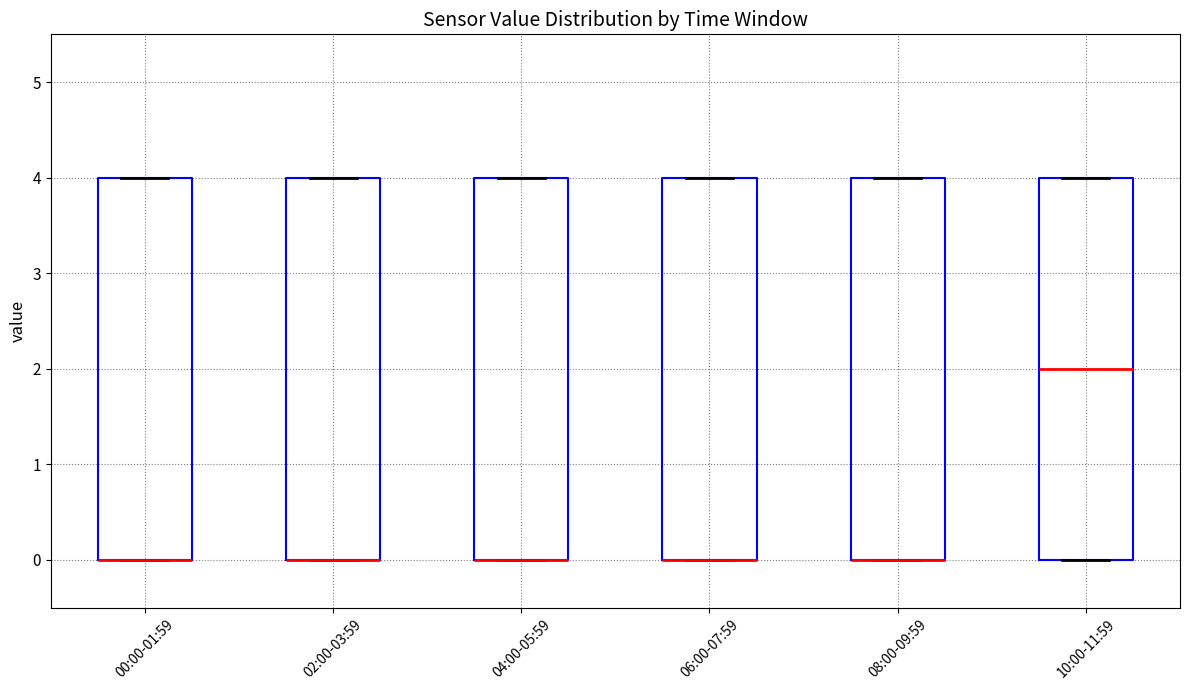

Reading left to right, transcribe this box plot: for each box, give where its median line is, the range the box spans, and where its two whiskers end, as read against the y-axis. The values are not printed on the chart, so give them approximately, as read against the axis.

00:00-01:59: median 0 (drawn on the box's lower edge), box 0 to 4, whiskers 0 to 4
02:00-03:59: median 0 (drawn on the box's lower edge), box 0 to 4, whiskers 0 to 4
04:00-05:59: median 0 (drawn on the box's lower edge), box 0 to 4, whiskers 0 to 4
06:00-07:59: median 0 (drawn on the box's lower edge), box 0 to 4, whiskers 0 to 4
08:00-09:59: median 0 (drawn on the box's lower edge), box 0 to 4, whiskers 0 to 4
10:00-11:59: median 2, box 0 to 4, whiskers 0 to 4